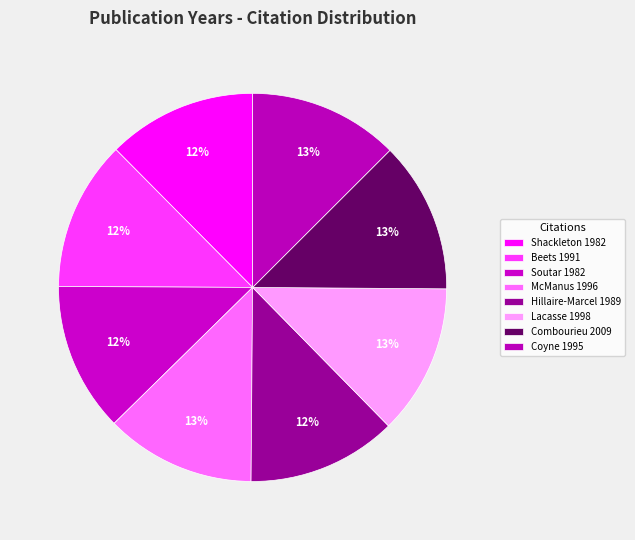

How many slices are in this pie chart?

8